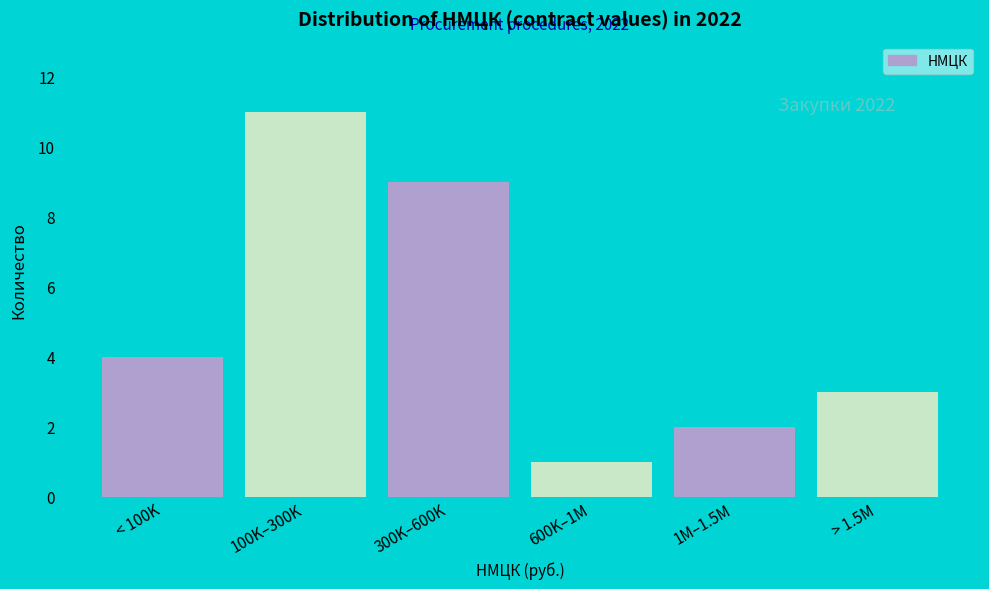

Reading left to right, transcribe all the data shown in this chart.

< 100K=4	100K–300K=11	300K–600K=9	600K–1M=1	1M–1.5M=2	> 1.5M=3